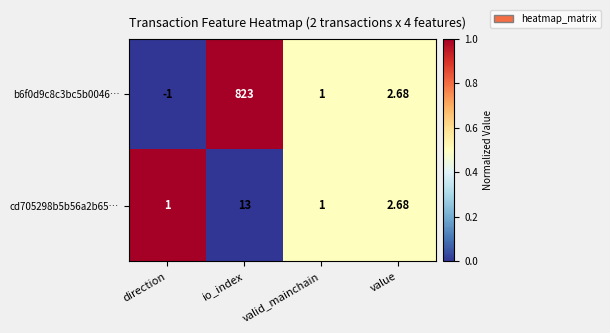

Which label corresponds to the smallest value in the chart?

direction